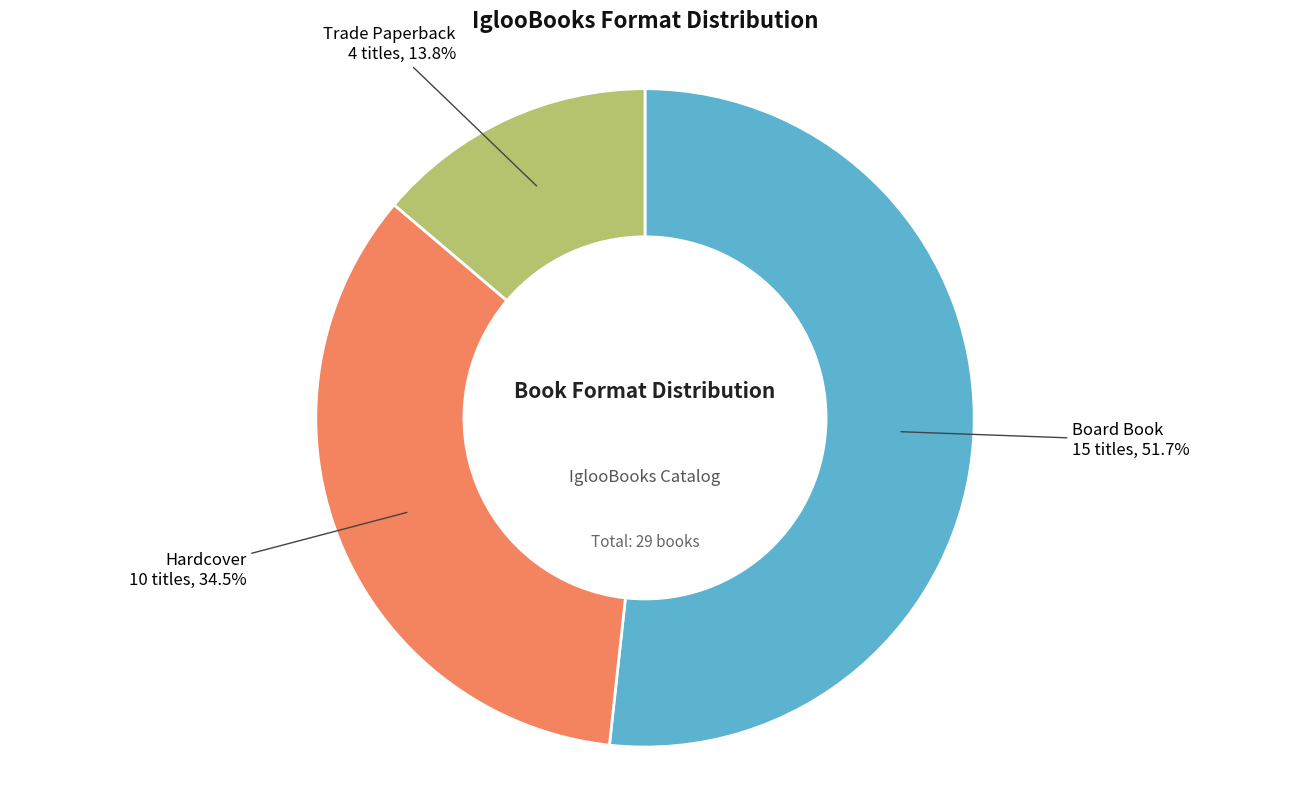

Is there any slice that represents more than half of the pie?

Yes